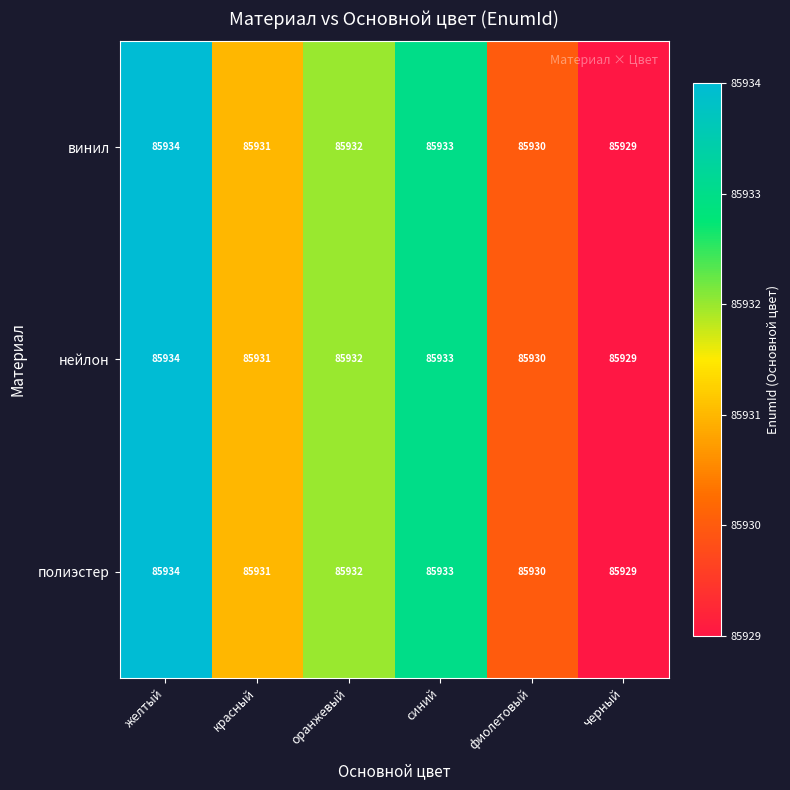

At which label is полиэстер closest to 85931?

красный